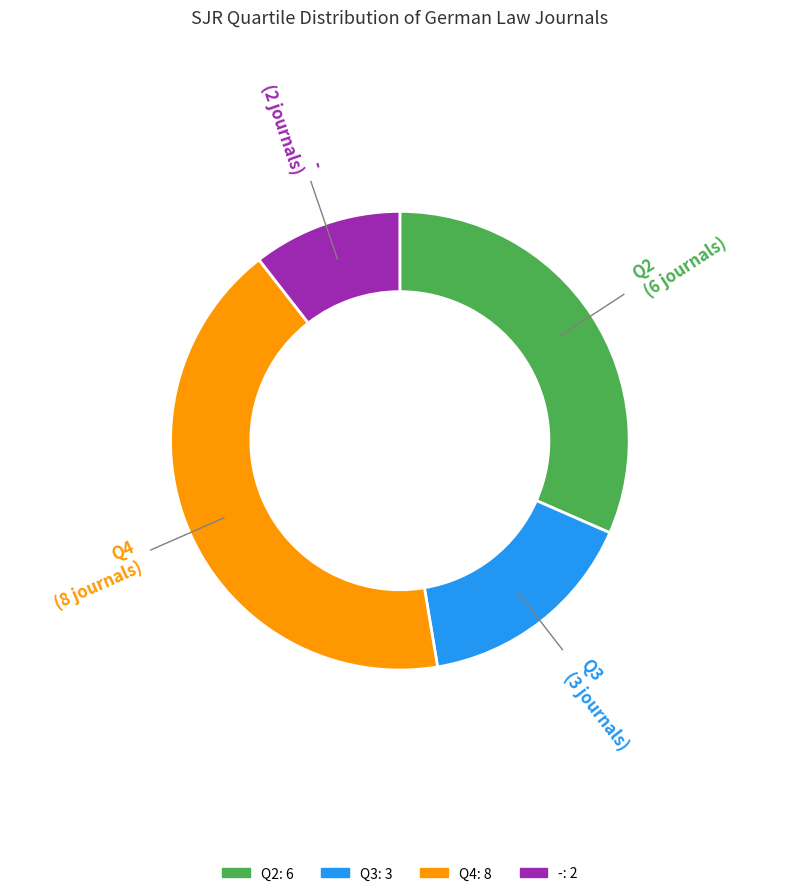

What is the change in value from Q2 to Q4?

+2